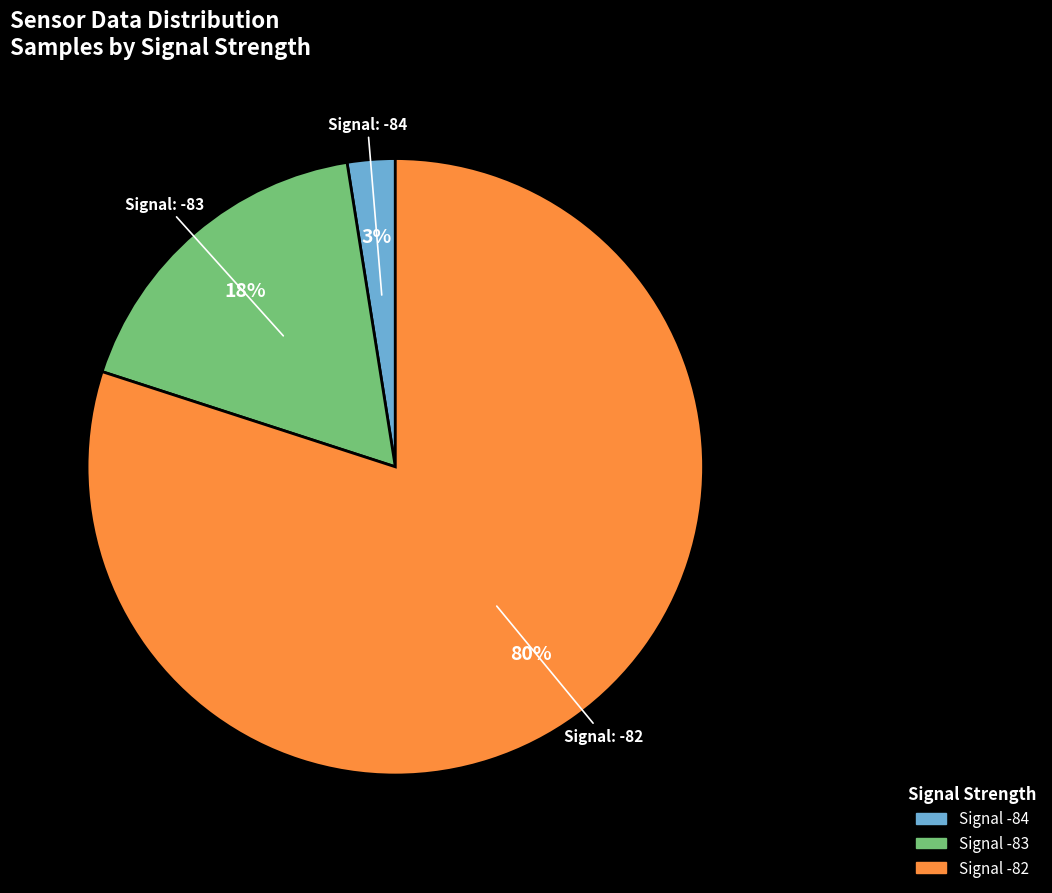

To the nearest percent, what is the average slice percentage?

33%